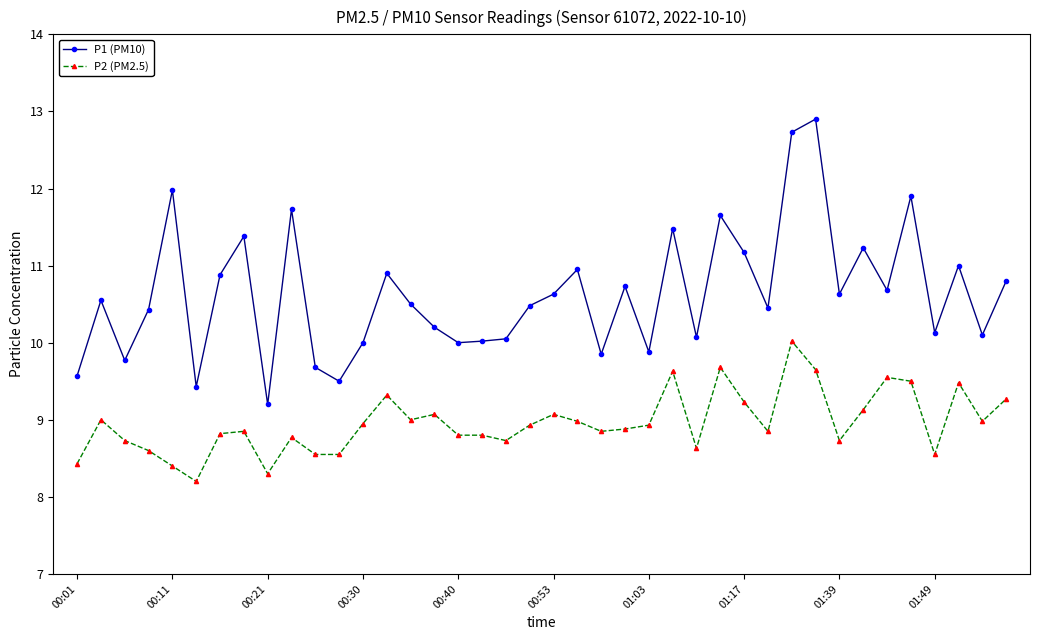

What is the difference between the maximum and second lowest values in the P1 (PM10) series?

3.5